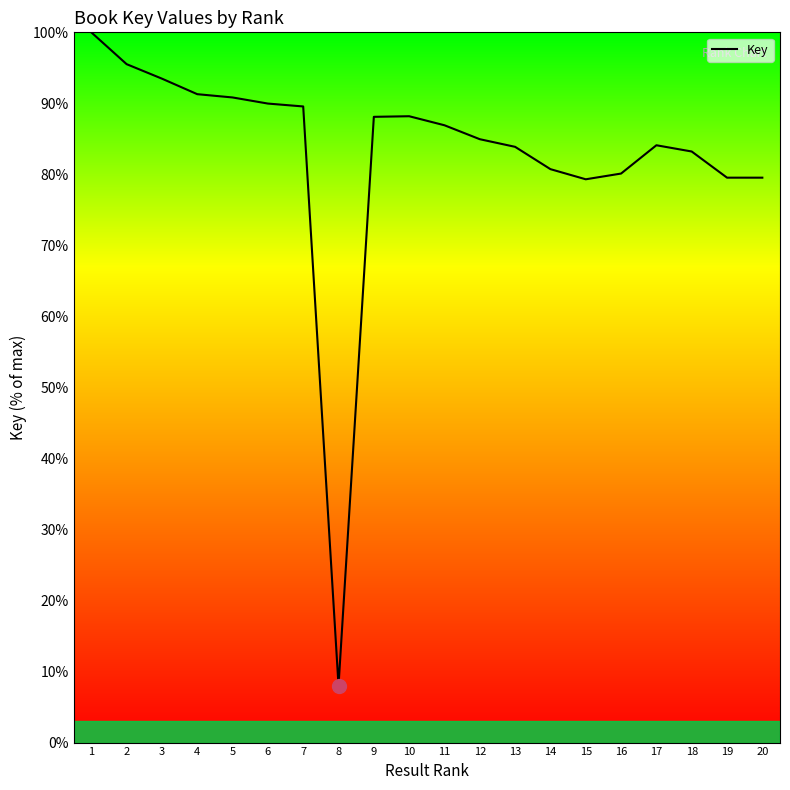

What is the change in value from 15 to 17?

+4.8